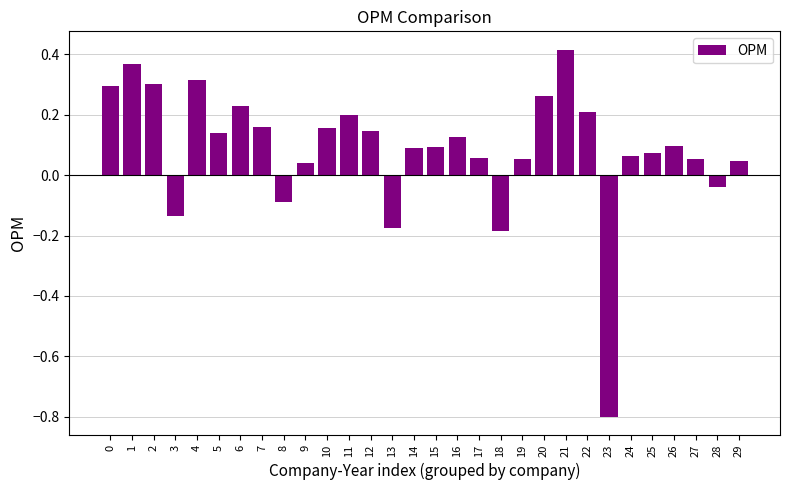

What is the value of the 24th bar from the left?

-0.8